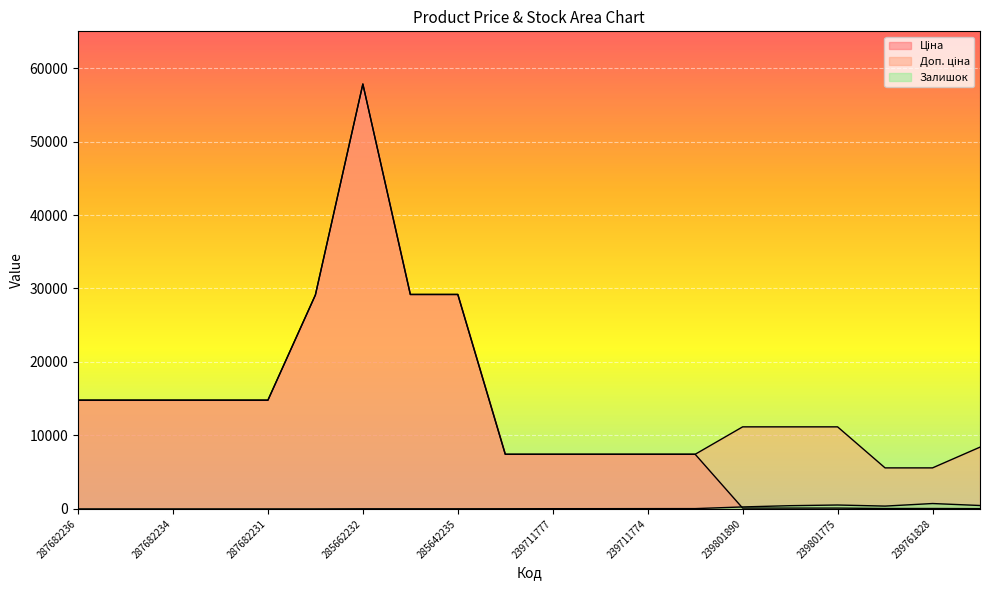

Is it true that Ціна equals 7436.2 at 239711828?

True